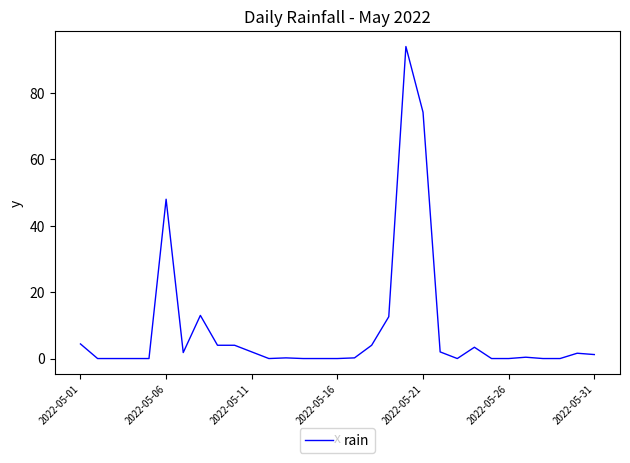

What is the difference between the maximum and minimum values?

94.0